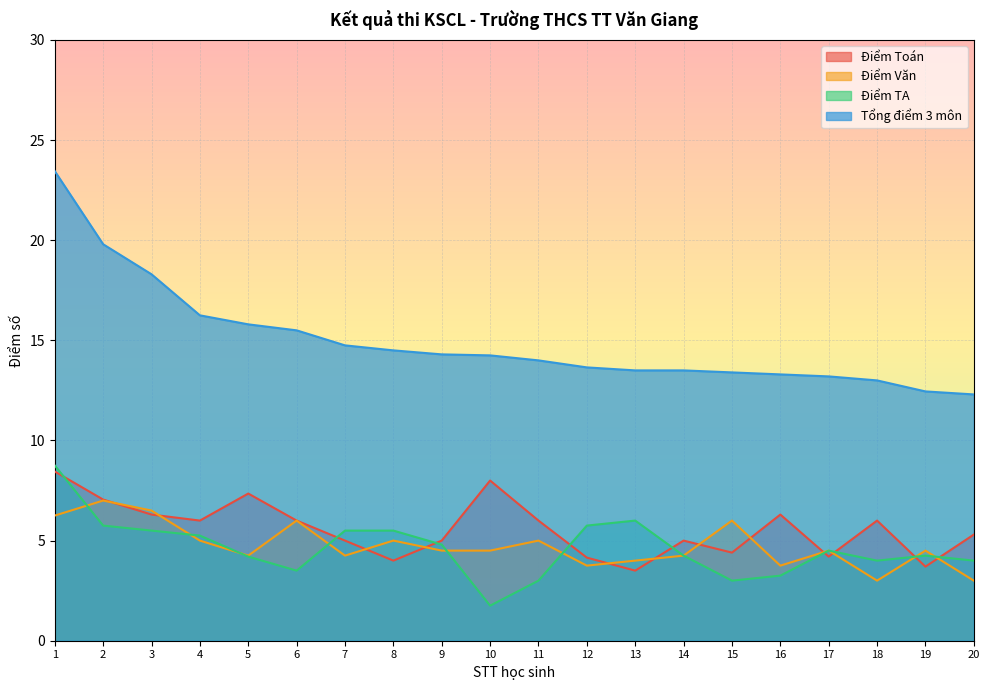

True or false: Điểm Toán and Tổng điểm 3 môn intersect in this chart.

False